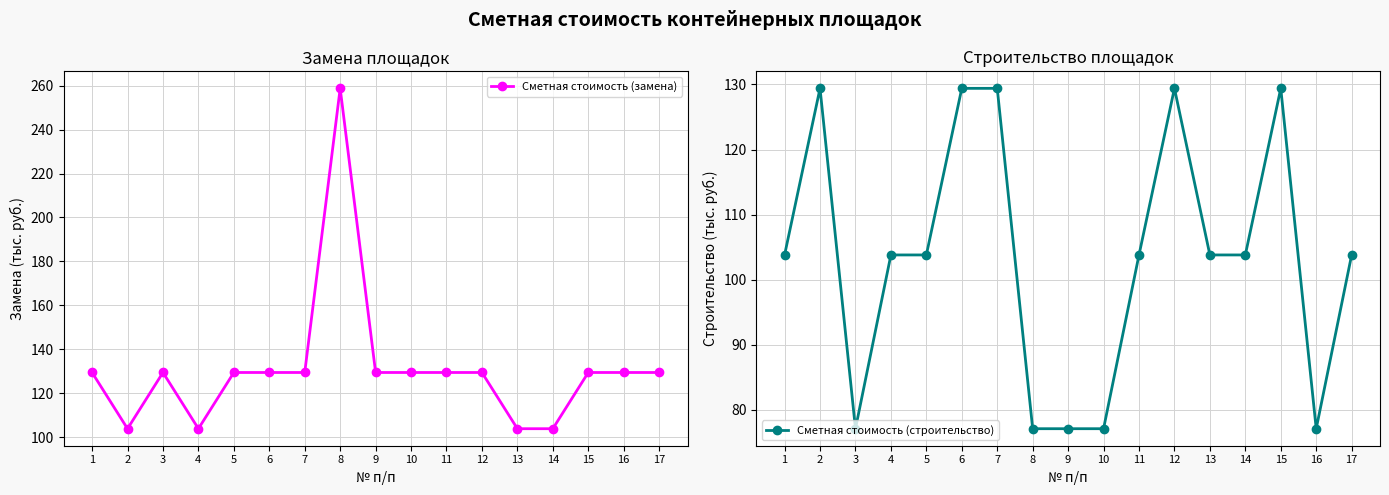

At which category does Сметная стоимость (строительство) reach its first local peak?

2